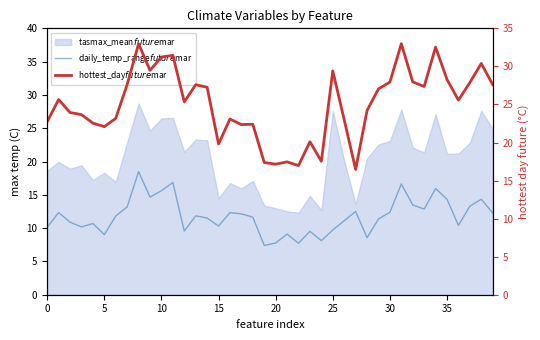

The value of daily_temp_range$future$mar at 23 is 9.5. True or false?

True